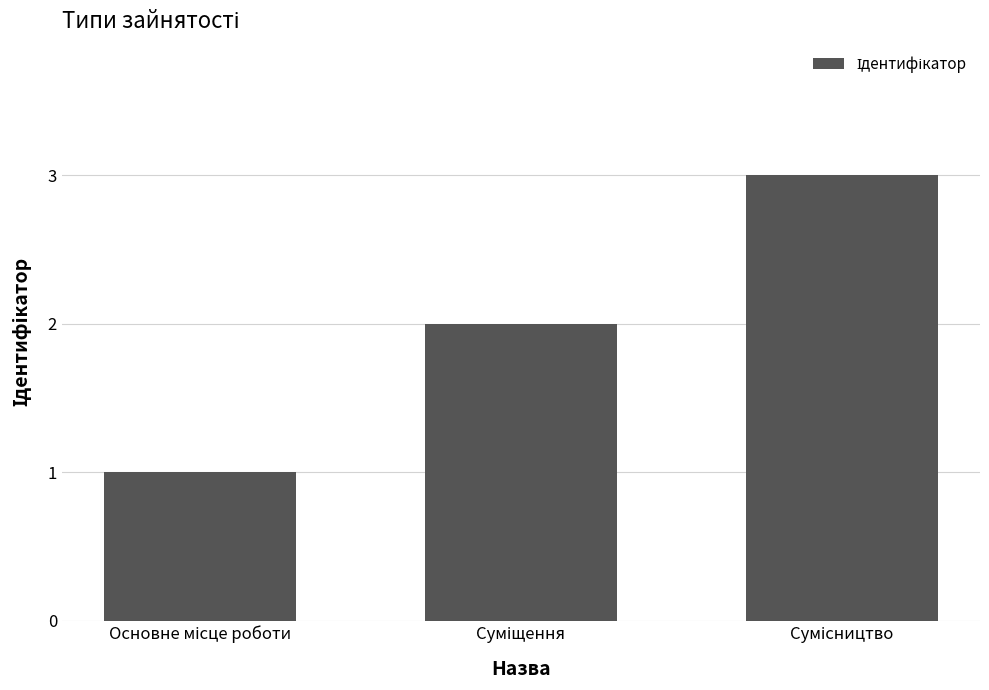

What is the maximum value shown in the chart?

3